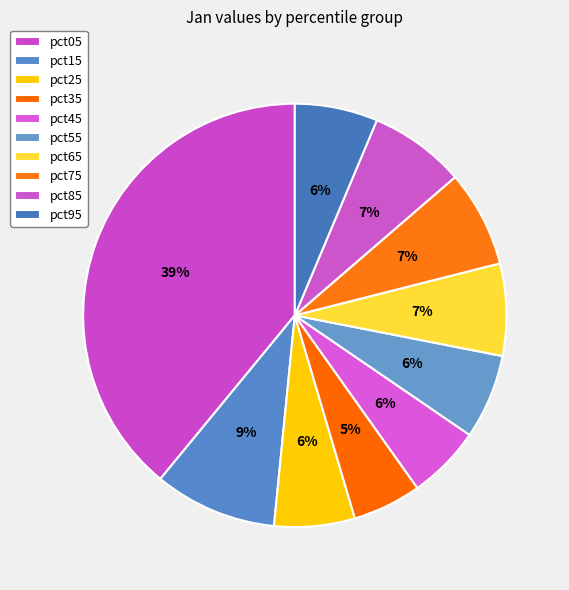

Rank the categories by value from lowest to highest.

pct35, pct45, pct25, pct95, pct55, pct65, pct85, pct75, pct15, pct05